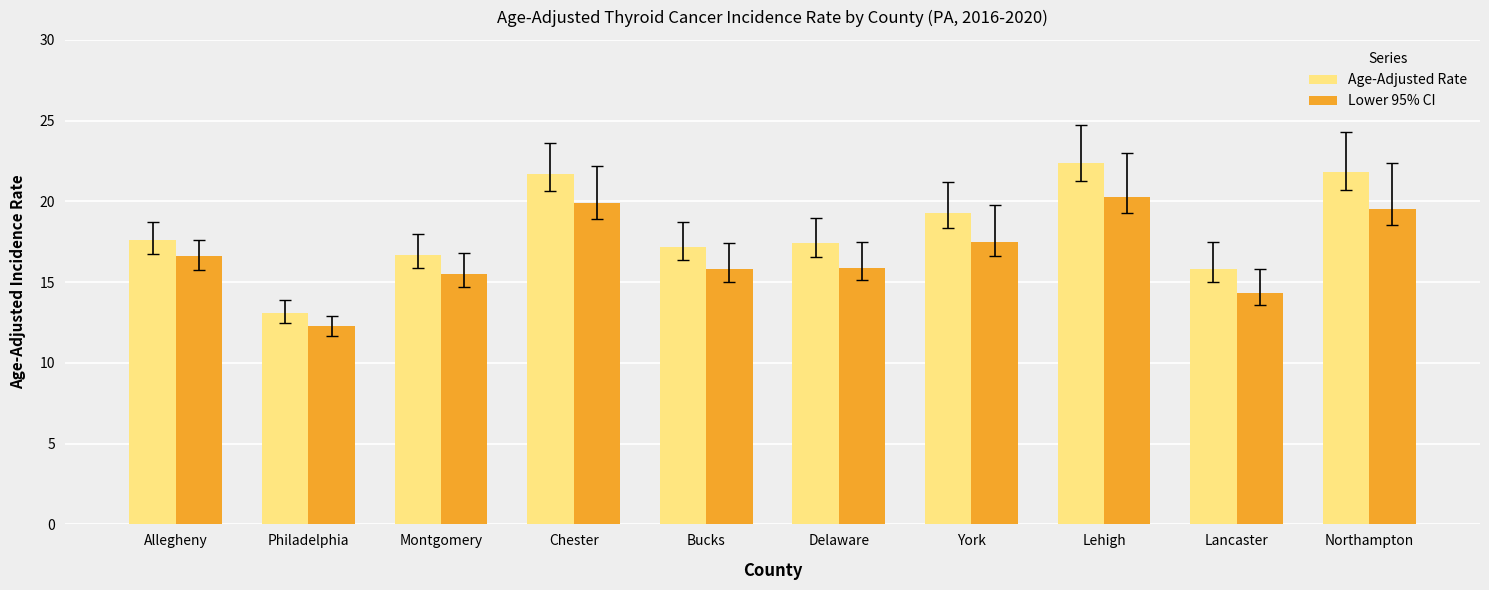

What is the difference between the highest and lowest values at Lancaster?

1.5